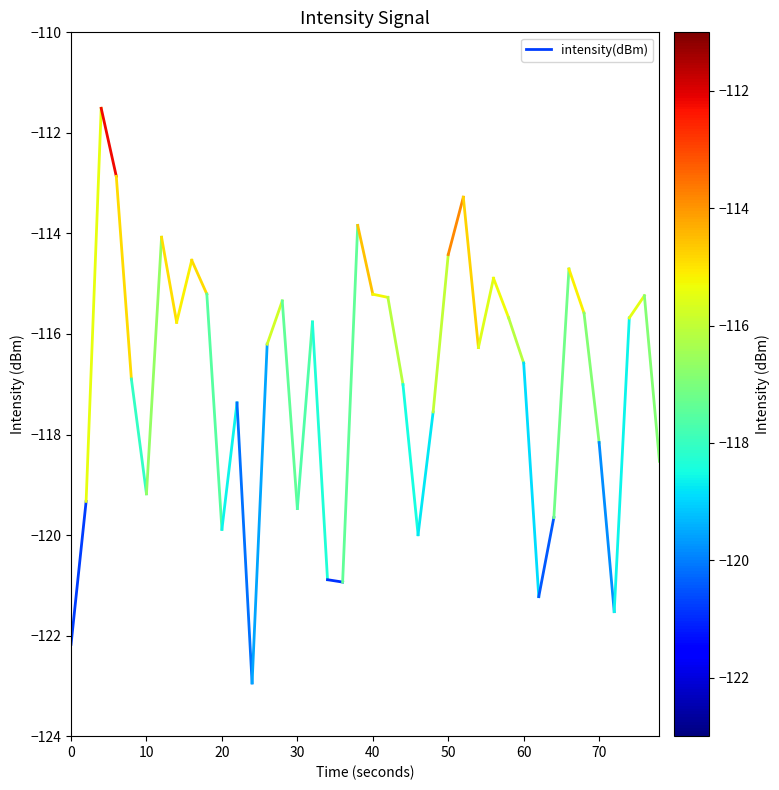

Is it true that the value at 10 is -49.8?

False